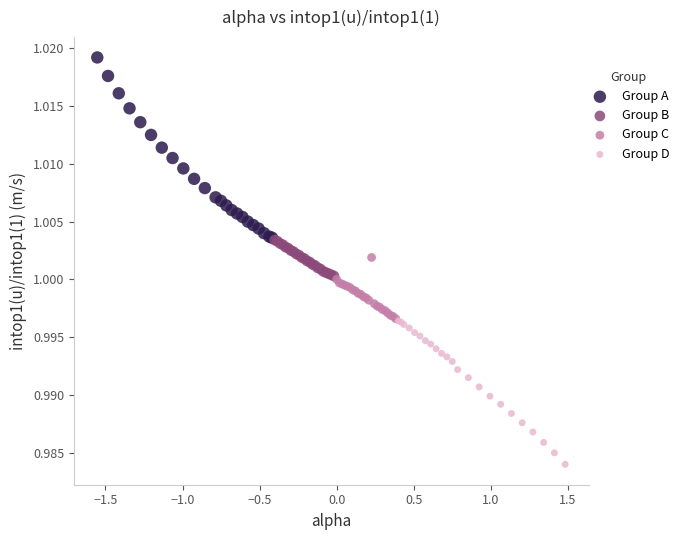

Which series contains the highest Y value?

Group A